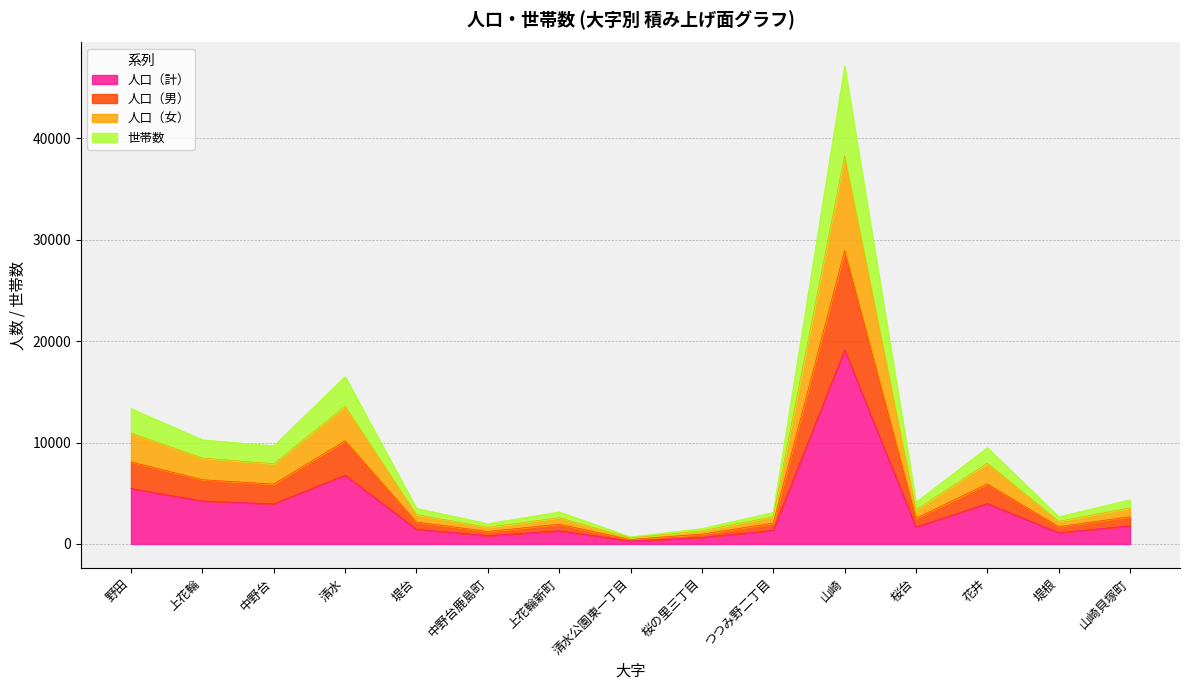

At which category is the sum across all series the highest?

山崎